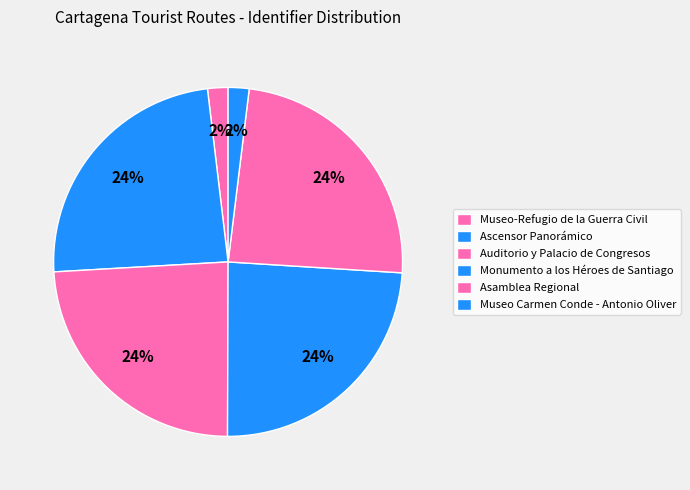

Is Auditorio y Palacio de Congresos the majority of the pie?

No